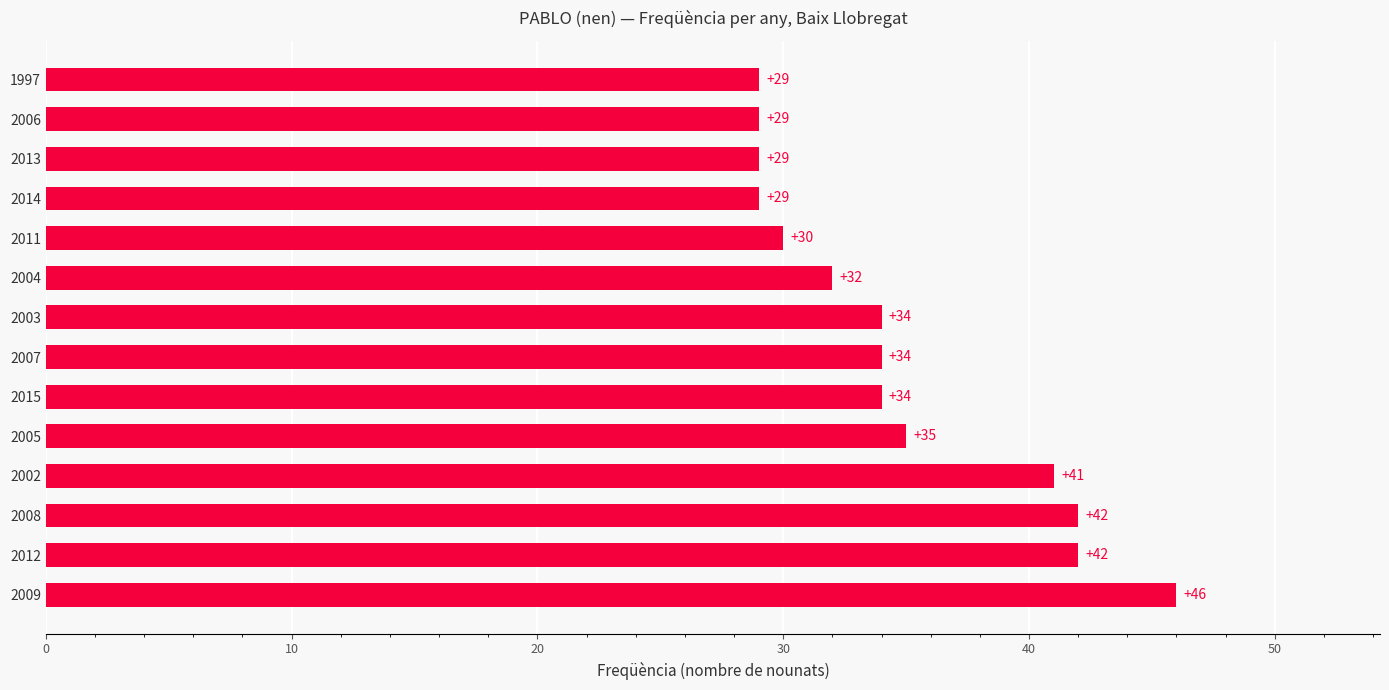

How many values are below 34?

6